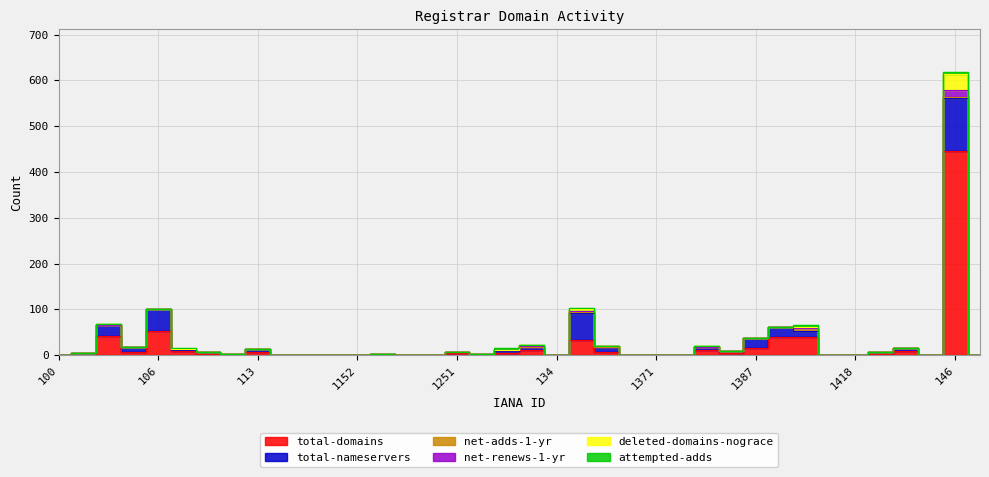

Reading left to right, what are all the values shown in this chart?

total-domains: 0	1	42	8	52	9	2	1	7	0	0	0	0	1	0	0	4	1	4	11	0	33	7	0	0	0	11	4	17	39	39	0	0	2	9	0	446	0
total-nameservers: 0	3	25	10	49	2	5	2	6	0	0	0	0	2	0	0	4	2	5	8	0	60	12	0	0	0	8	5	21	22	15	0	0	5	7	0	115	0
net-adds-1-yr: 0	0	0	0	0	2	0	0	0	0	0	0	0	0	0	0	0	0	3	0	0	2	0	0	0	0	0	0	0	0	5	0	0	0	0	0	4	0
net-renews-1-yr: 0	0	0	0	0	0	0	0	0	0	0	0	0	0	0	0	0	0	0	1	0	1	1	0	0	0	0	0	0	0	1	0	0	0	0	0	15	0
deleted-domains-nograce: 0	0	2	0	0	0	1	0	0	0	0	0	0	0	0	0	0	0	0	2	0	5	0	0	0	0	1	0	0	1	1	0	0	0	0	0	34	0
attempted-adds: 0	0	0	0	0	2	0	0	0	0	0	0	0	0	0	0	0	0	3	0	0	2	0	0	0	0	0	0	0	0	5	0	0	0	0	0	4	0